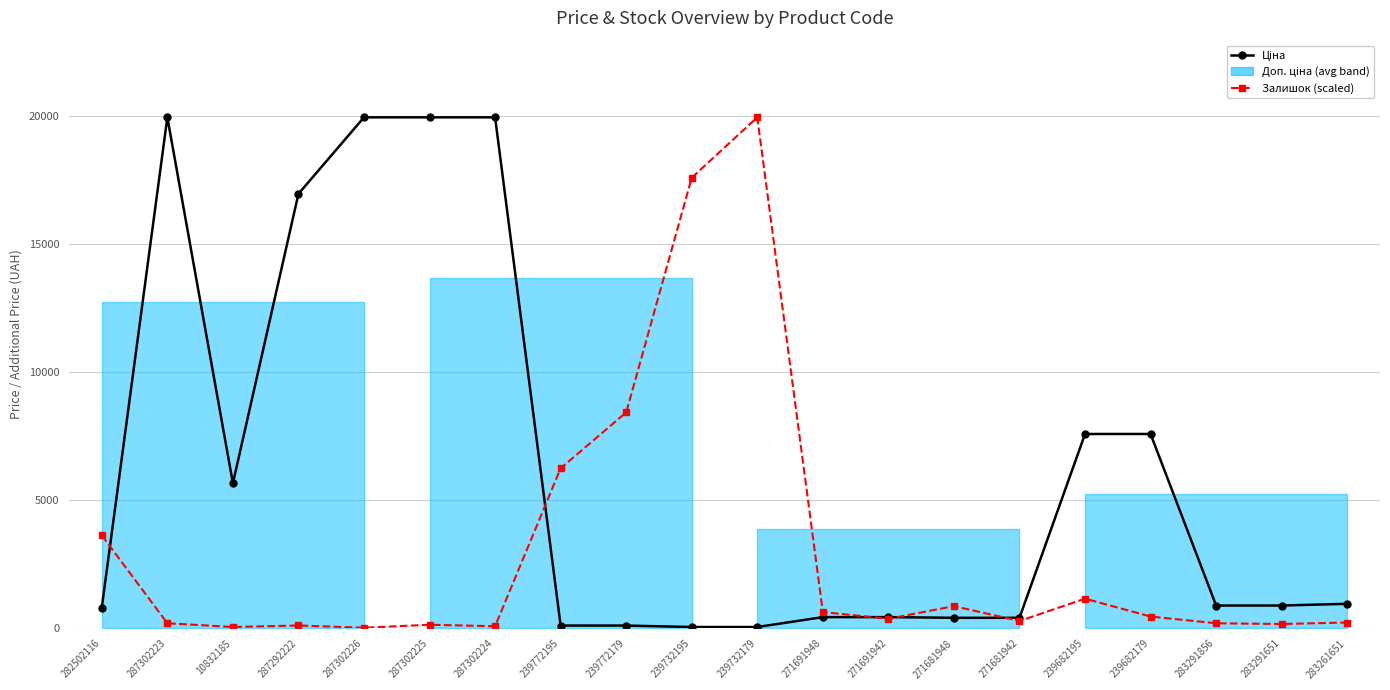

Is the value of Ціна at 239772195 greater than the value of Залишок (scaled) at 10832185?

Yes